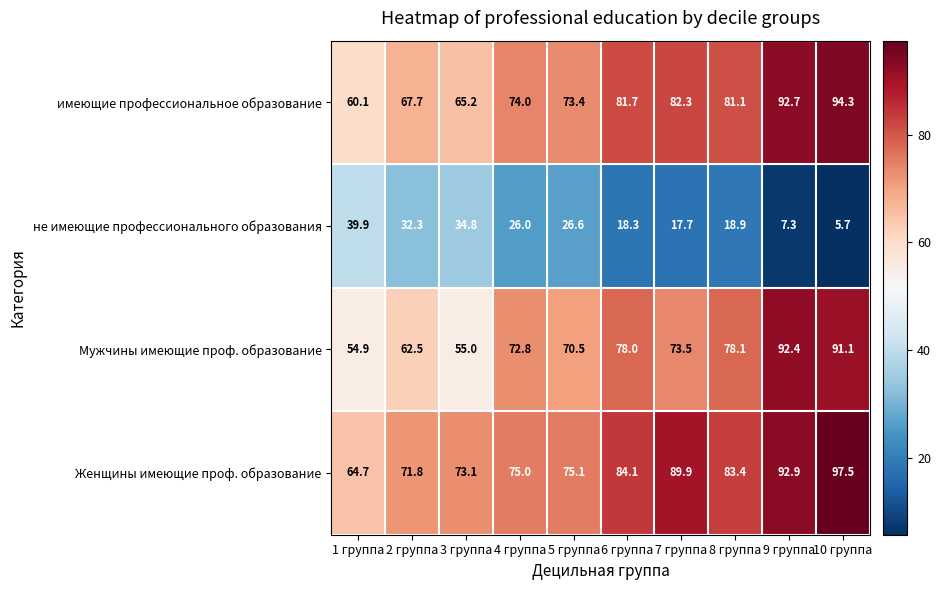

The имеющие профессиональное образование series shows 94.3 at 10 группа. True or false?

True